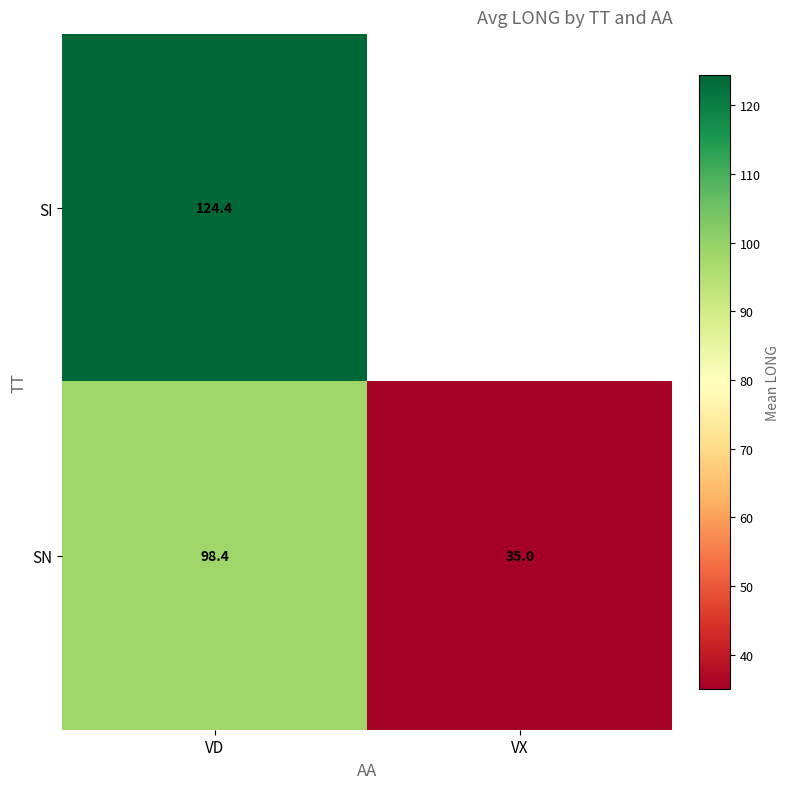

What is the greatest value displayed?

124.4